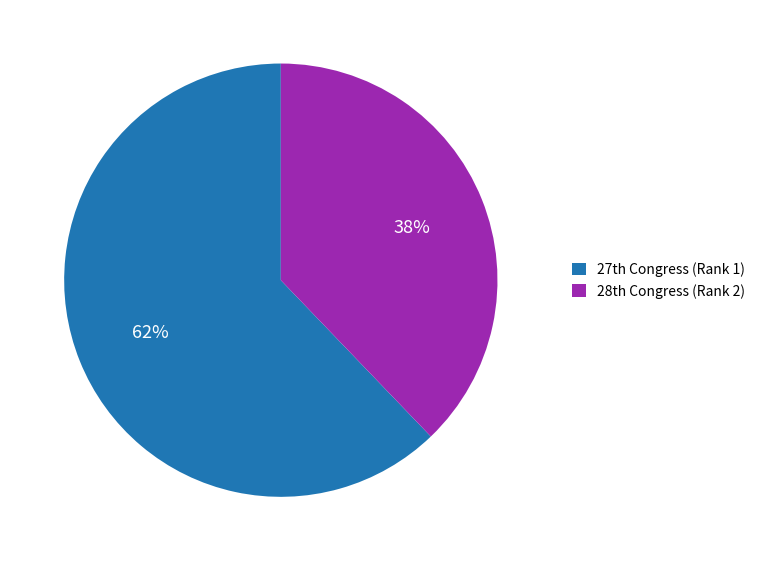

Which category has the biggest portion of the pie?

27th Congress (Rank 1)